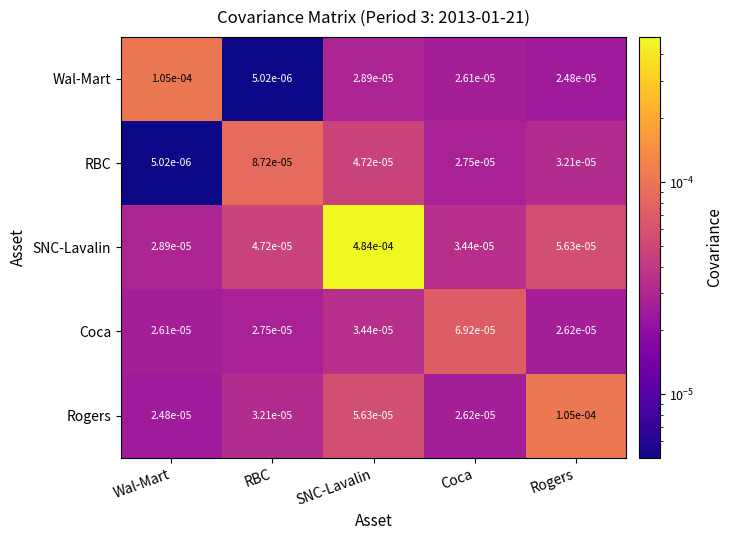

Which category has the highest value across all series?

SNC-Lavalin